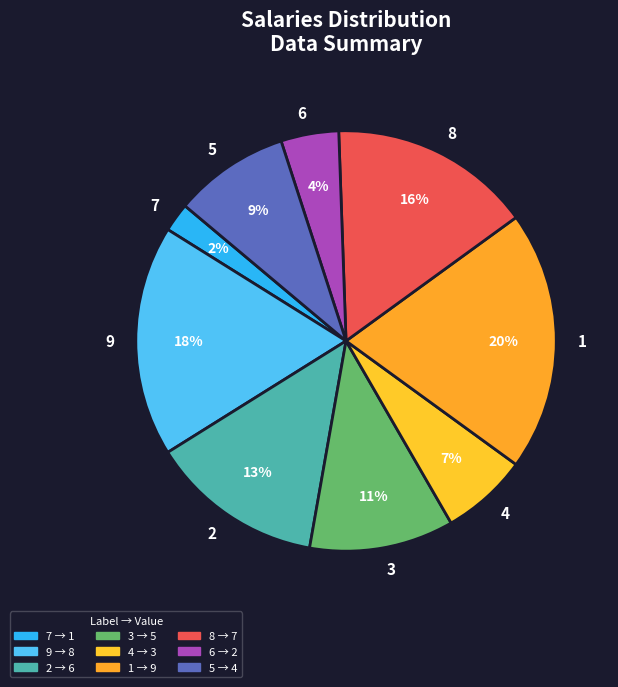

How many slices are in this pie chart?

9